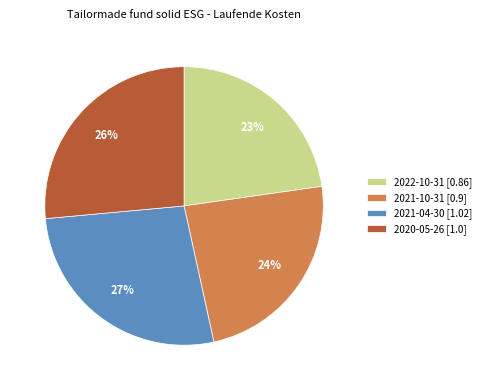

Does any single category account for the majority?

No